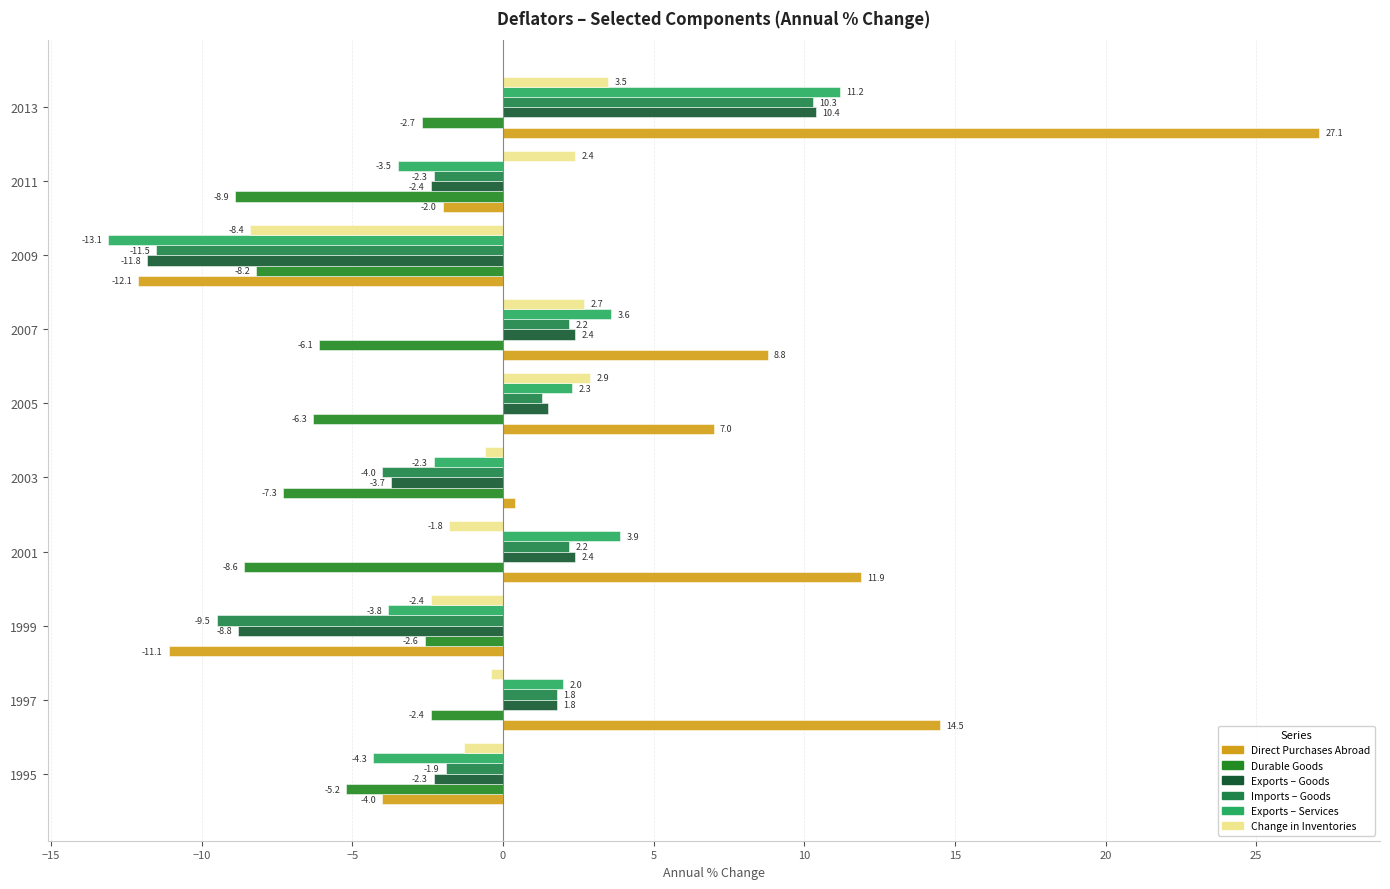

How many data points does each series have?

10